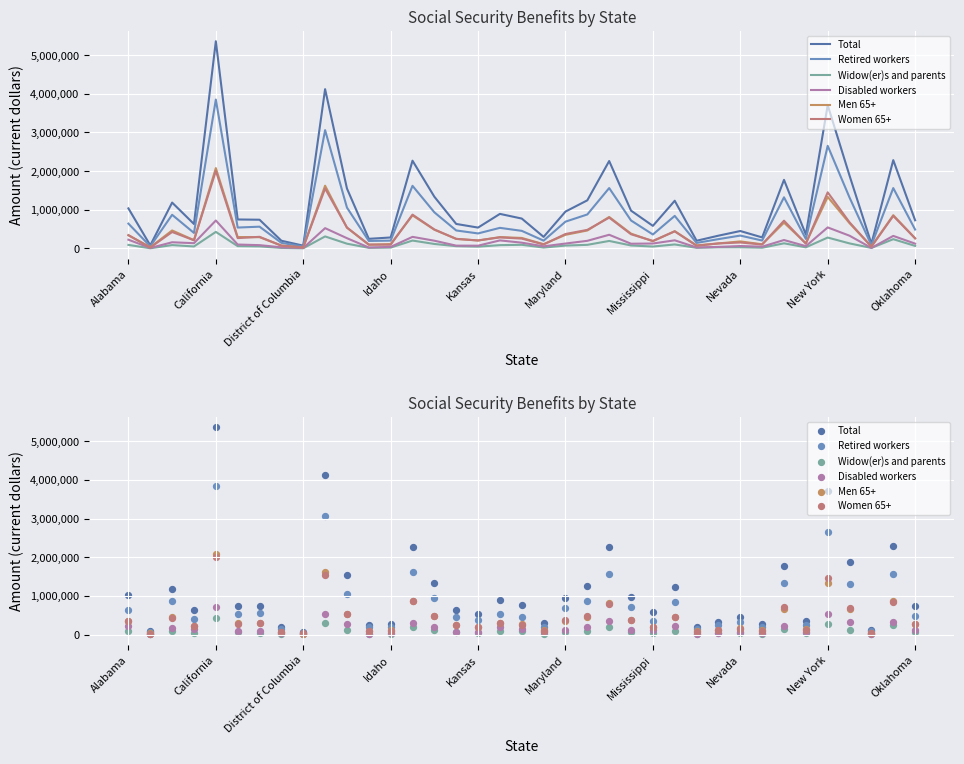

Which series reaches the minimum Y coordinate?

Widow(er)s and parents